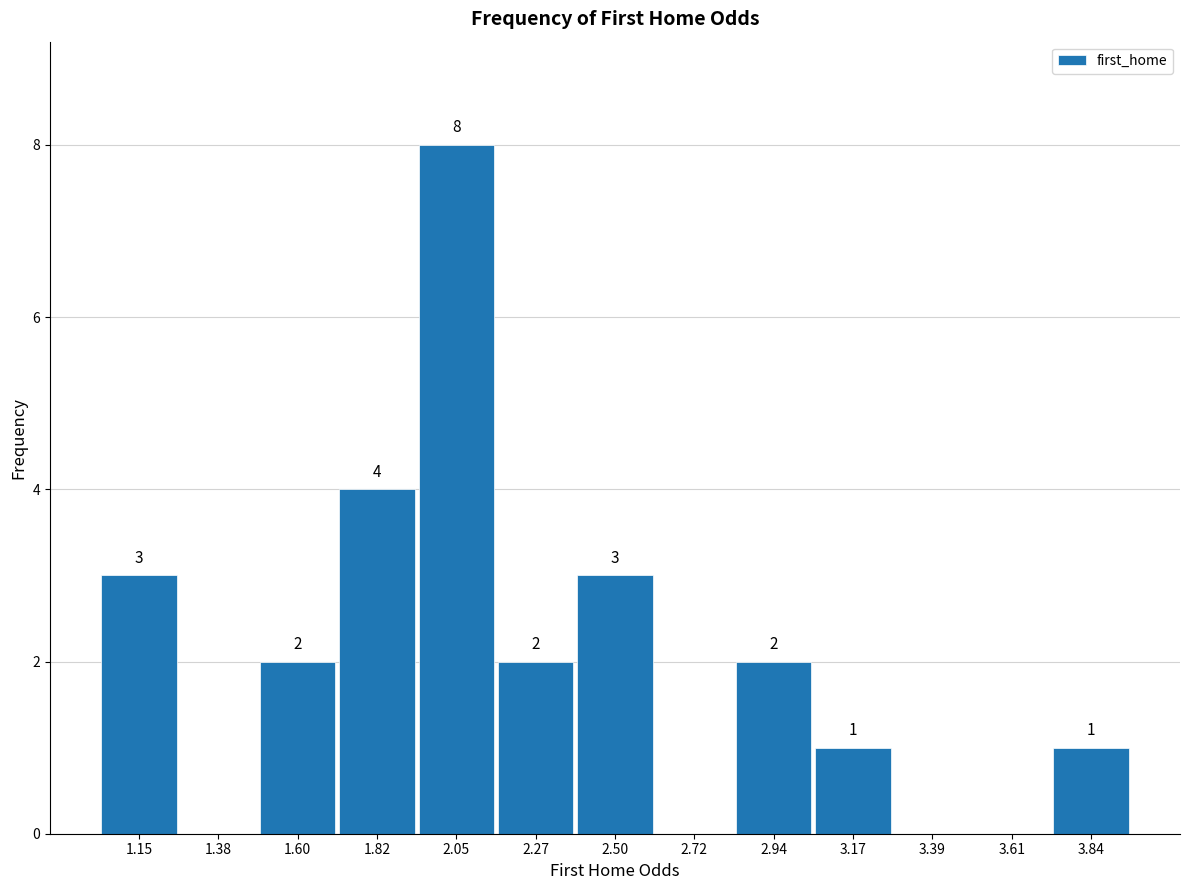

Which range on the x-axis has the tallest bar?

1.95 to 2.15